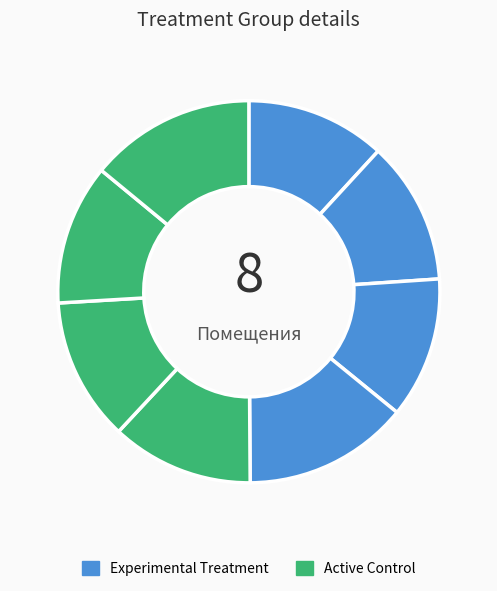

Rank the categories by value from highest to lowest.

8, 4, 6, 2, 5, 3, 7, 1